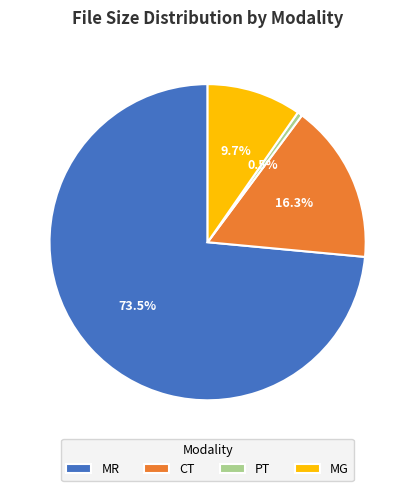

Is there any slice that represents more than half of the pie?

Yes